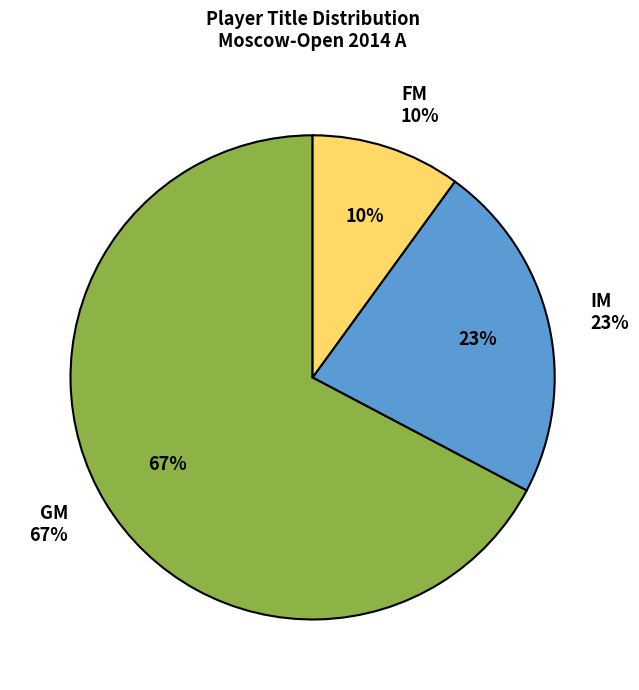

To the nearest percent, what is the difference between the largest and smallest slice percentages?

57%